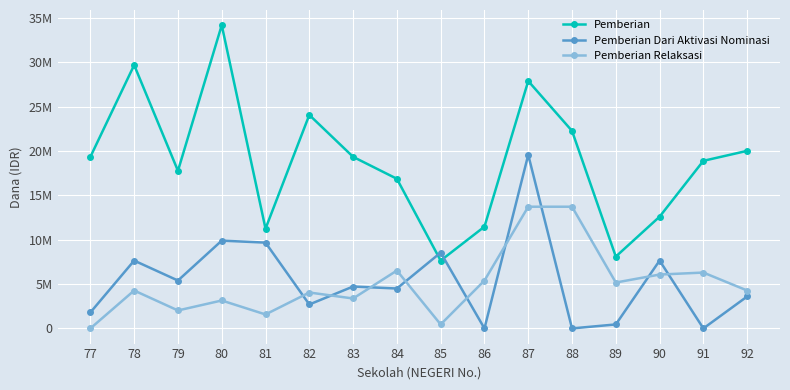

At which label does Pemberian reach its minimum?

85